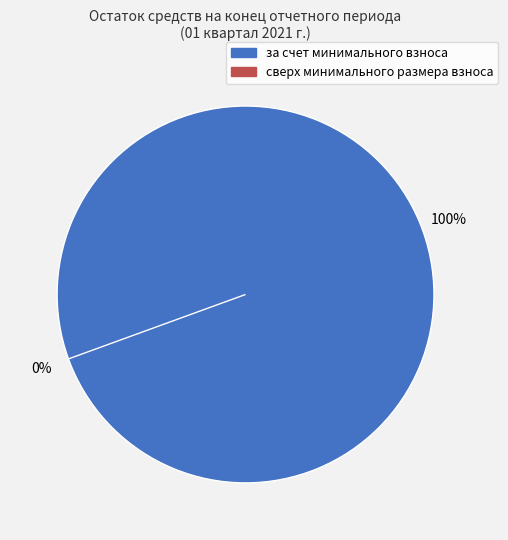

Which has a higher value, за счет минимального взноса or сверх минимального размера взноса?

за счет минимального взноса